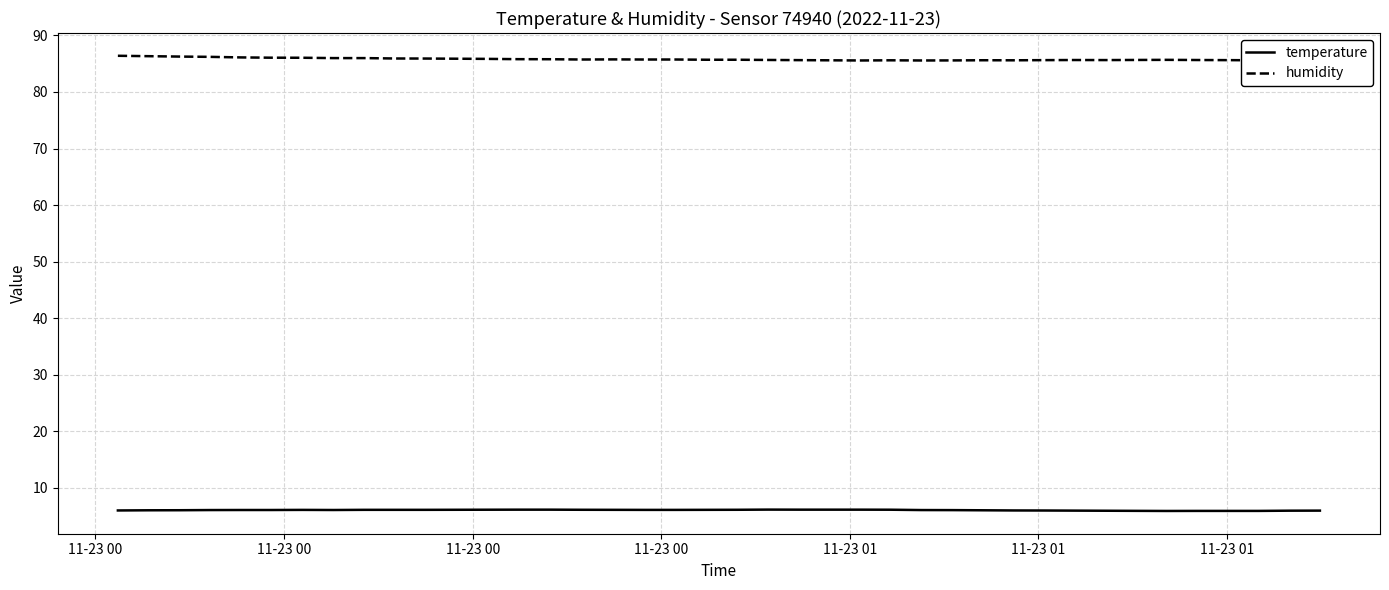

What is the highest value of the temperature series?

6.1